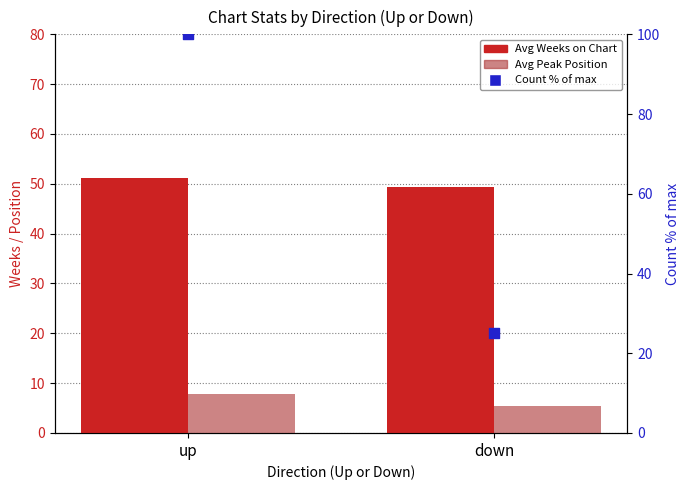

Which series has the largest Y range (max minus min)?

Count % of max